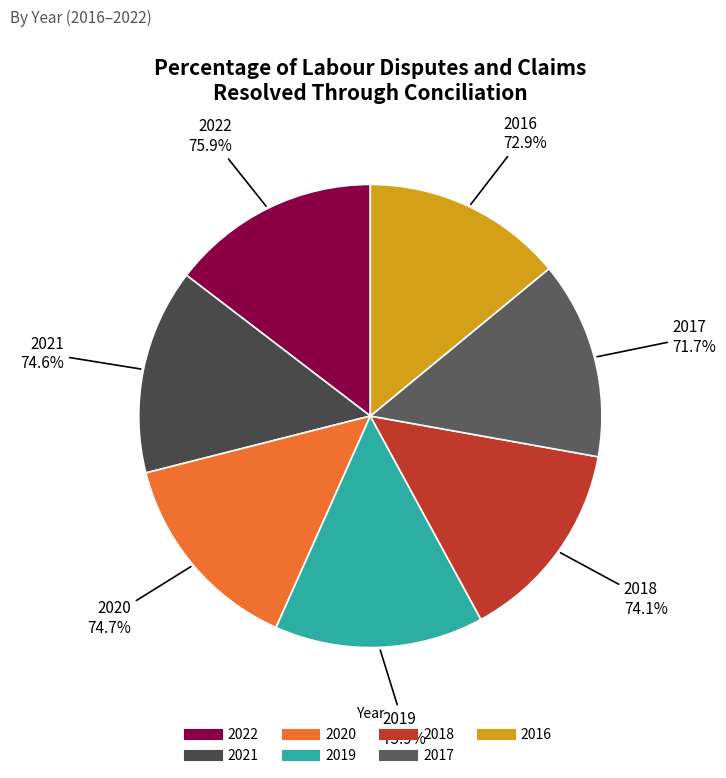

How much of the chart is everything except 2020?

85.6%